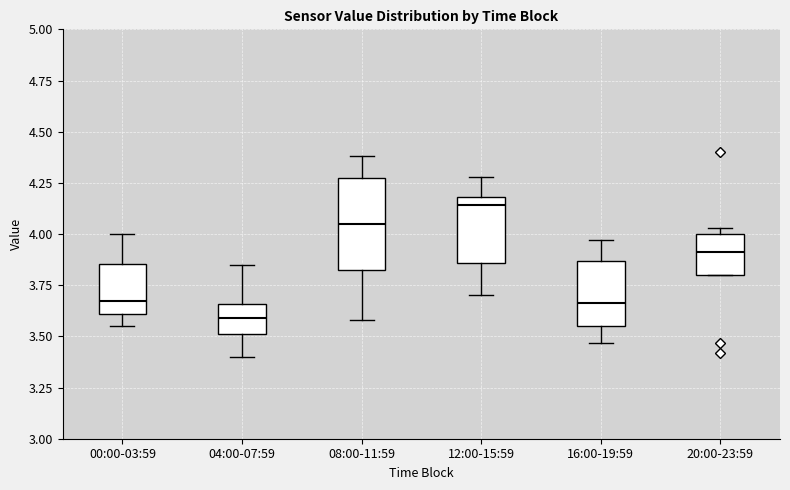

Where does the median line of the box for 04:00-07:59 sit on the y-axis? The values are not printed on the chart, so give them approximately, as read against the axis.

3.60